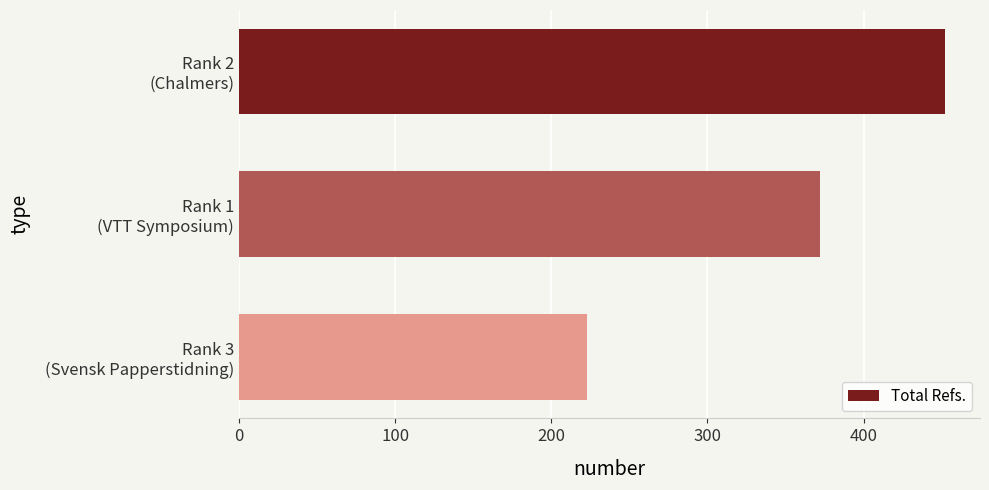

List the labels in order of value, largest first.

Rank 2
(Chalmers), Rank 1
(VTT Symposium), Rank 3
(Svensk Papperstidning)